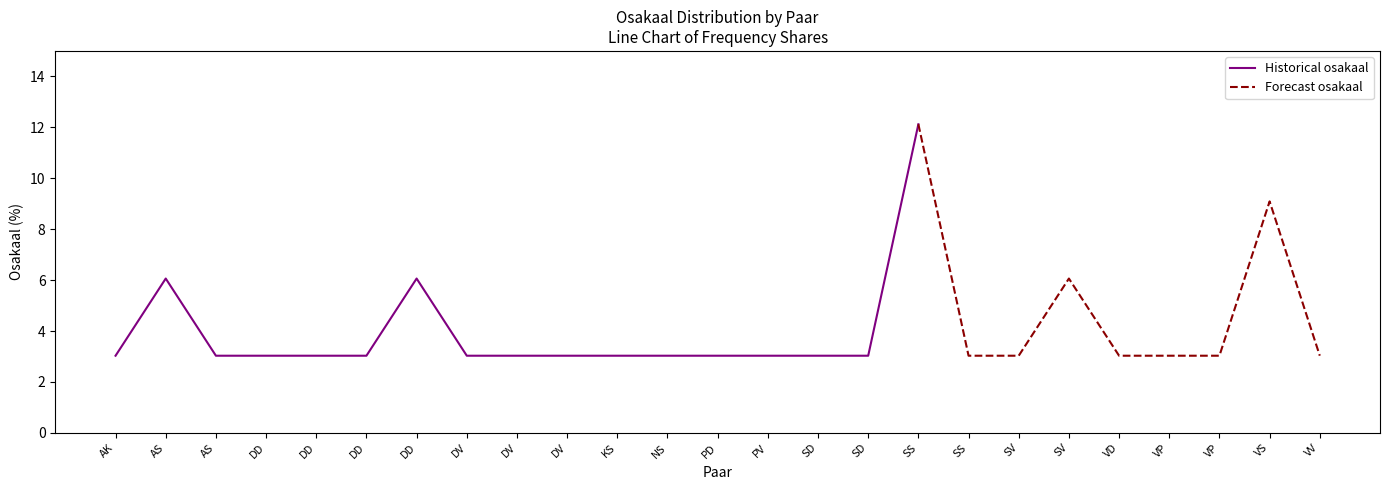

True or false: there are more than 1 points higher than both neighbors.

True